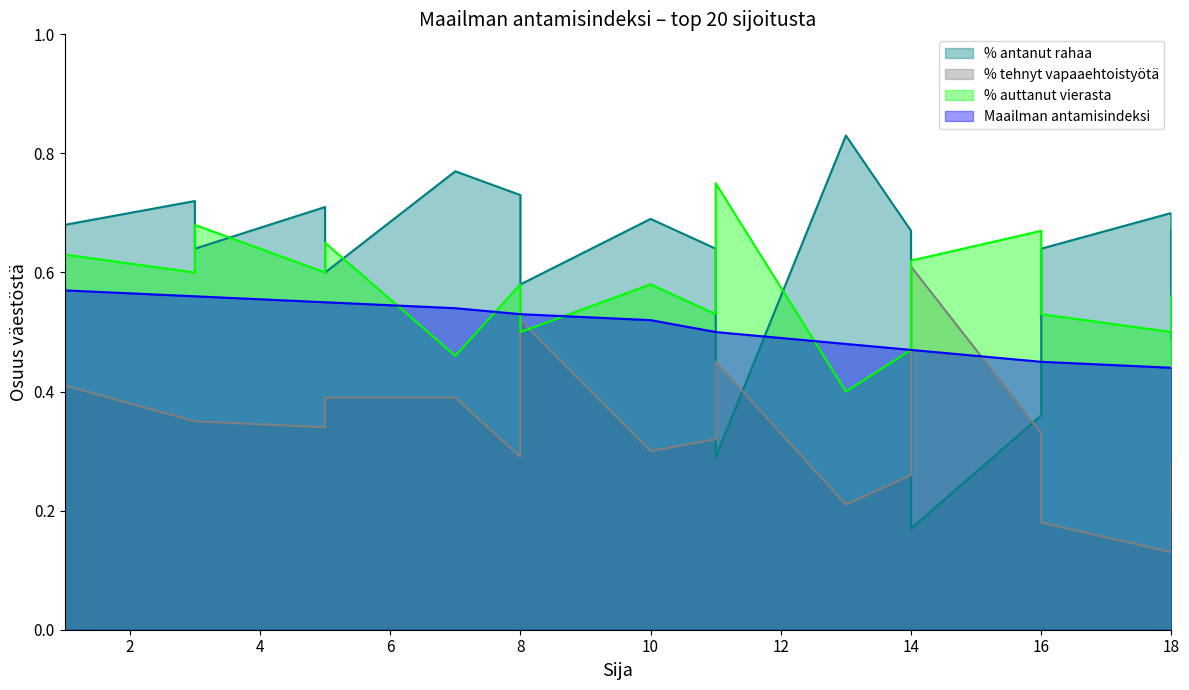

At which category is the sum across all series the highest?

1